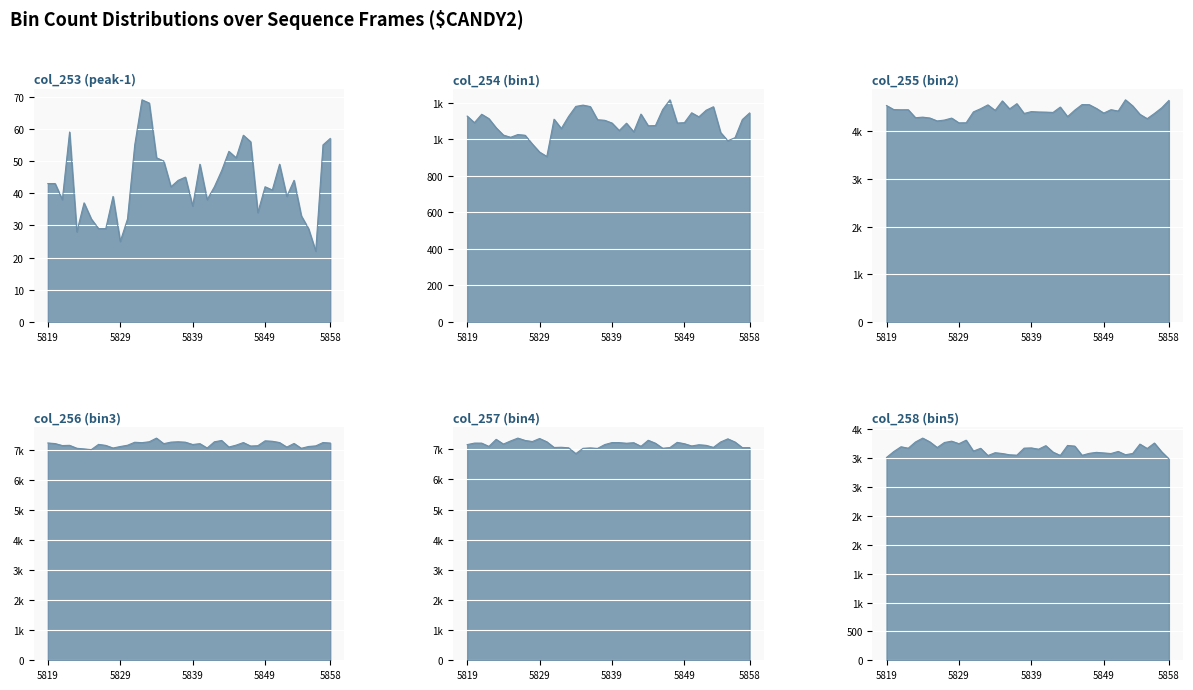

What is the value of the col_258 (bin5) point at the 24th from the left?

3603